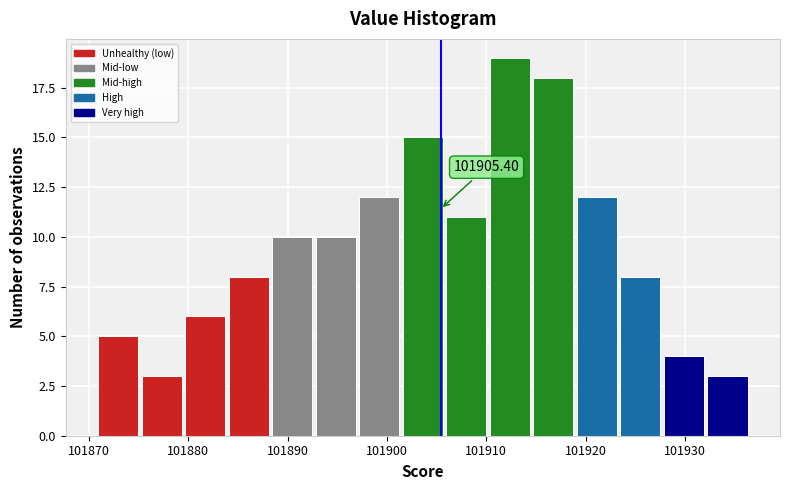

Which range on the x-axis has the tallest bar?

101910 to 101915